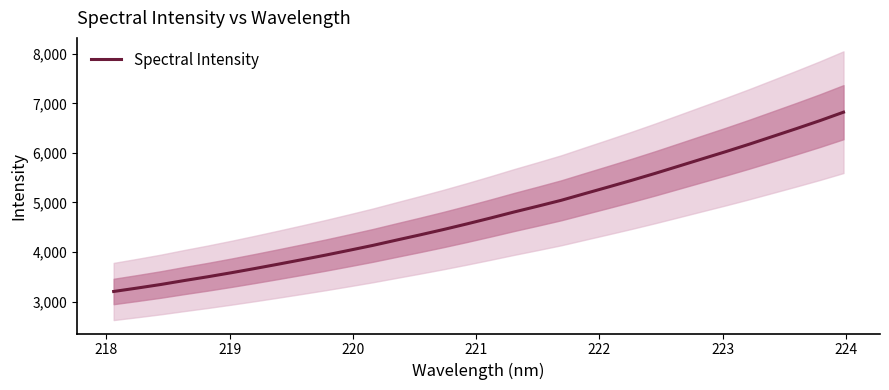

What is the maximum value for Spectral Intensity?

6820.8